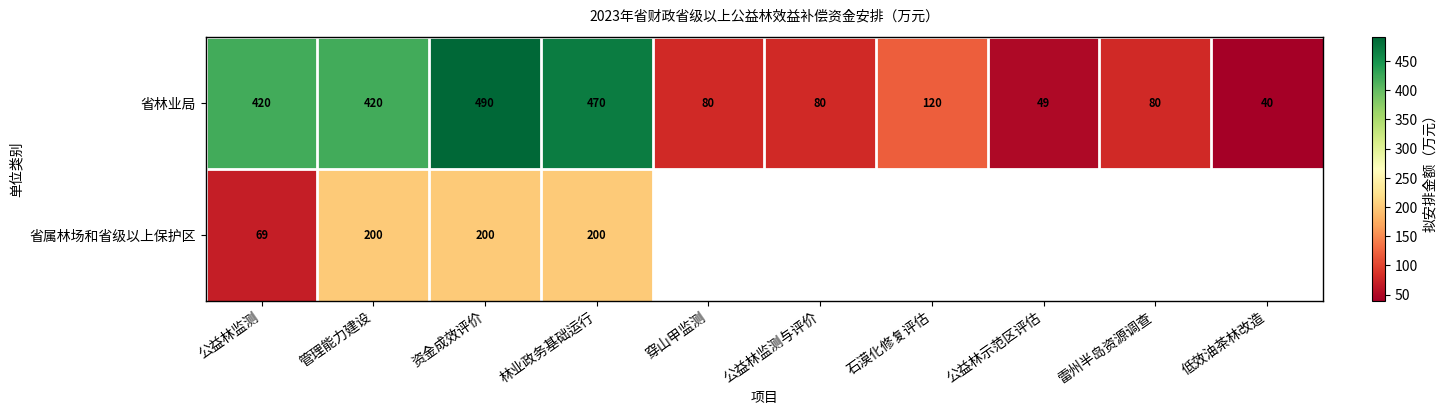

Is it true that 省林业局 equals 80 at 公益林监测与评价?

True